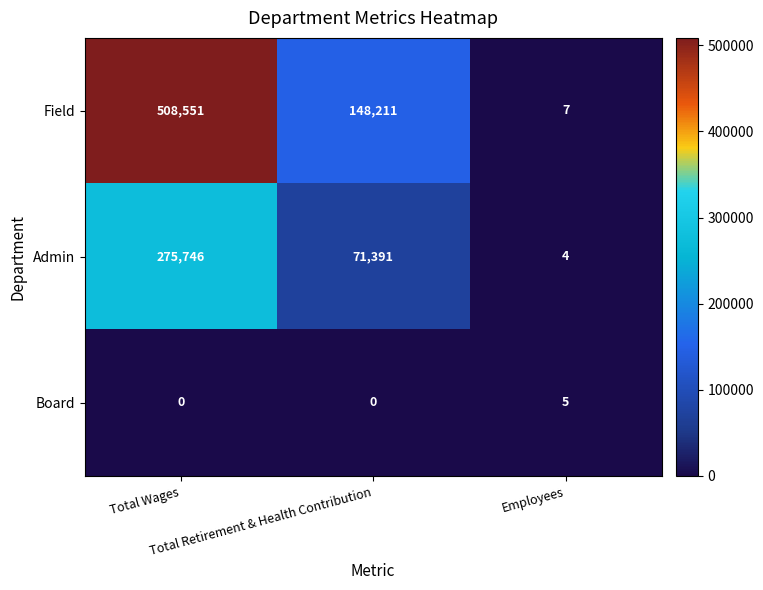

Which series has the largest range (max minus min)?

Field